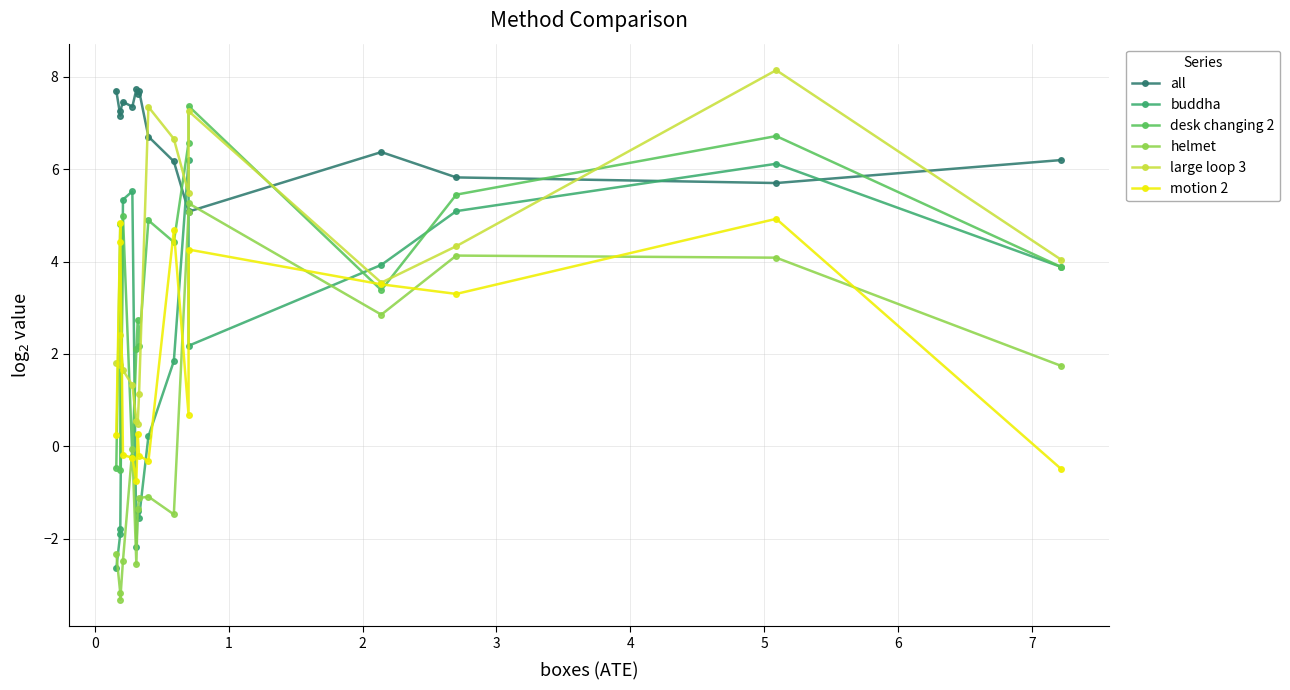

What is the value of the buddha point at the 12th from the left?

2.2